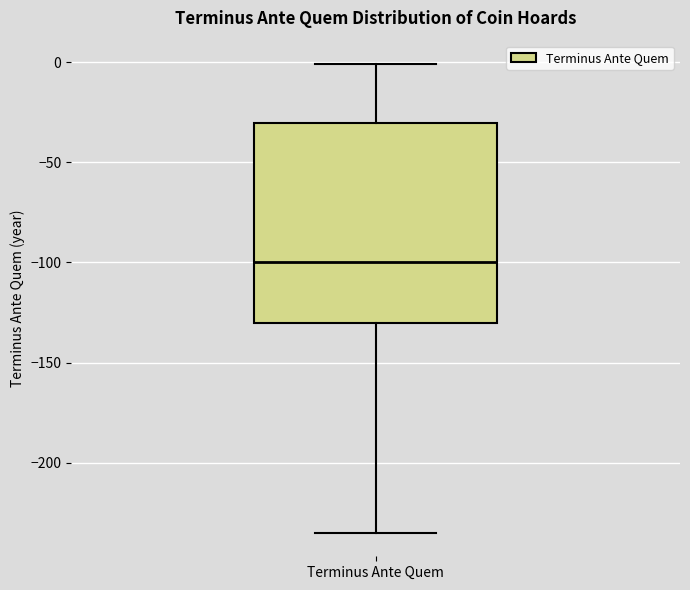

Where does the upper whisker of the box for Terminus Ante Quem end on the y-axis? The values are not printed on the chart, so give them approximately, as read against the axis.

0